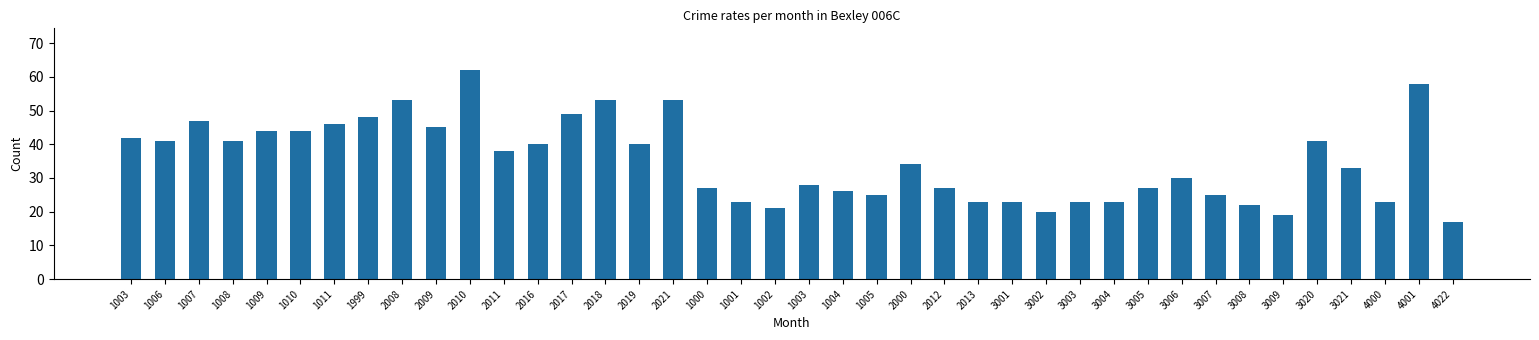

At which category does the chart reach its peak across all series?

2010